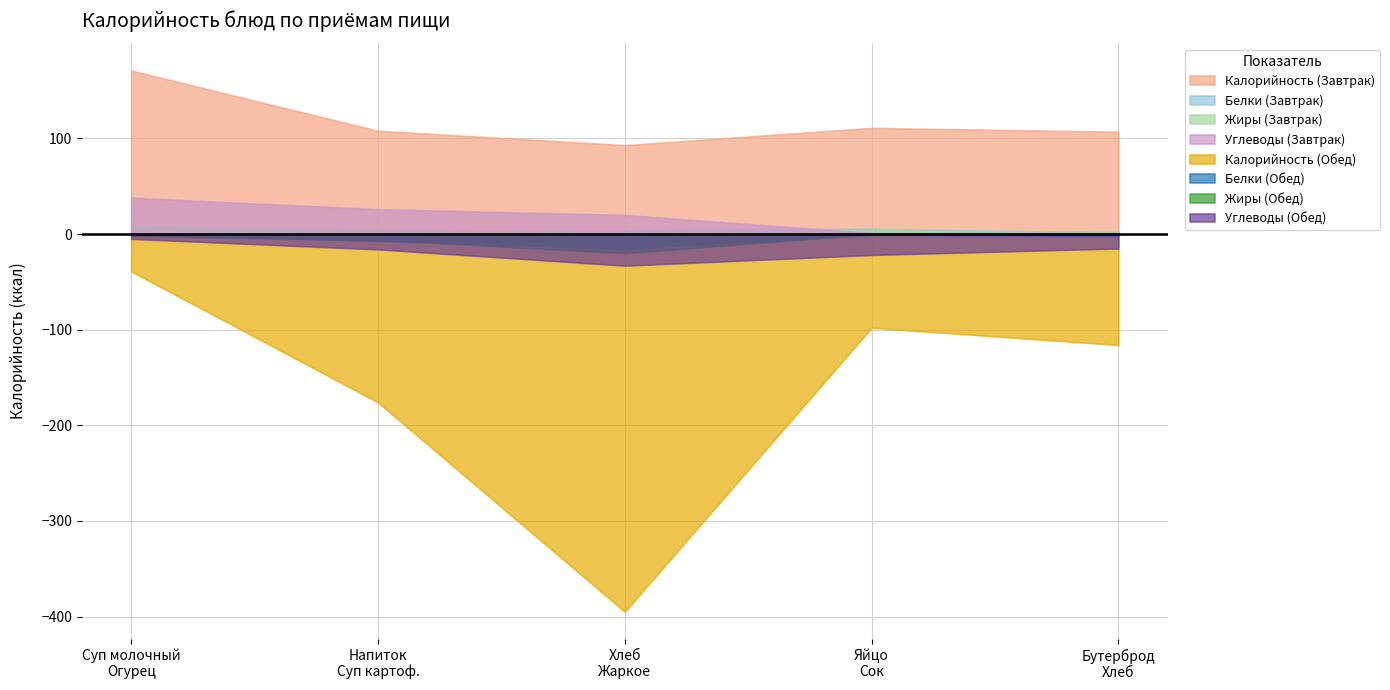

Between Суп молочный and Напиток, which series saw the biggest shift?

Обед